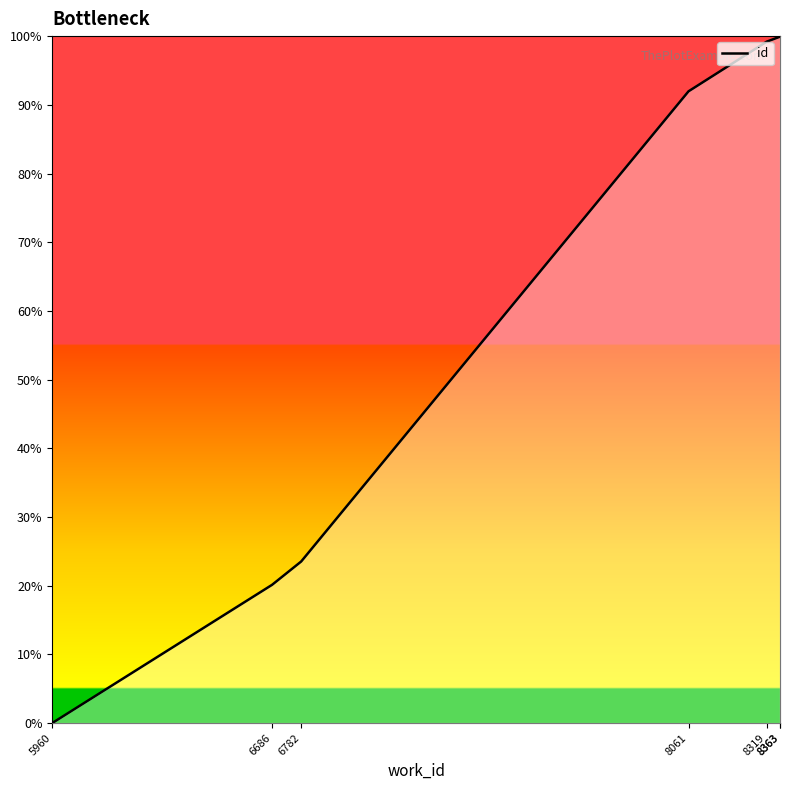

Which label corresponds to the largest value in the chart?

8363